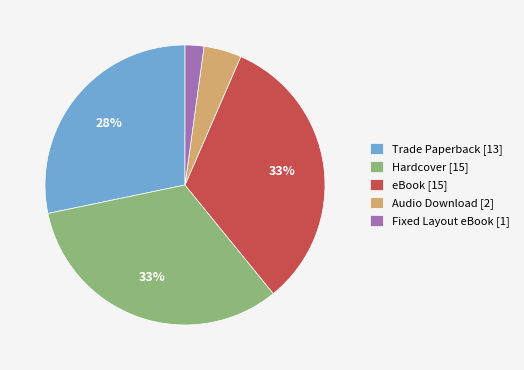

What percentage is the Trade Paperback [13] slice, to the nearest percent?

28%